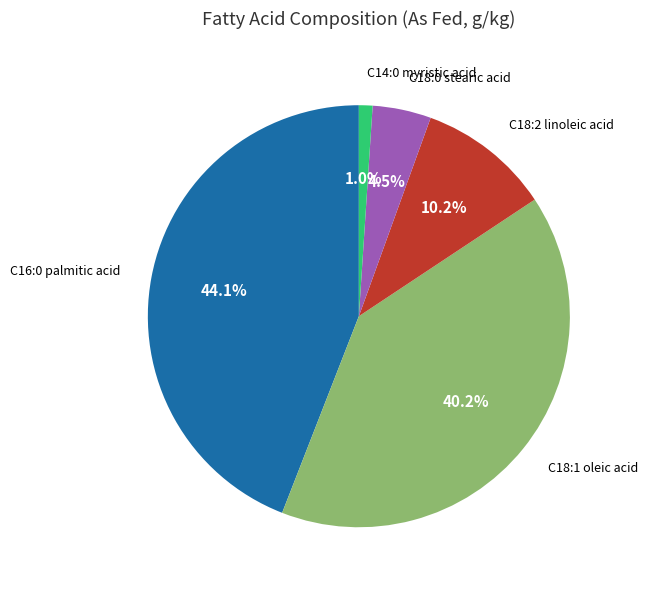

Is there any slice that represents more than half of the pie?

No